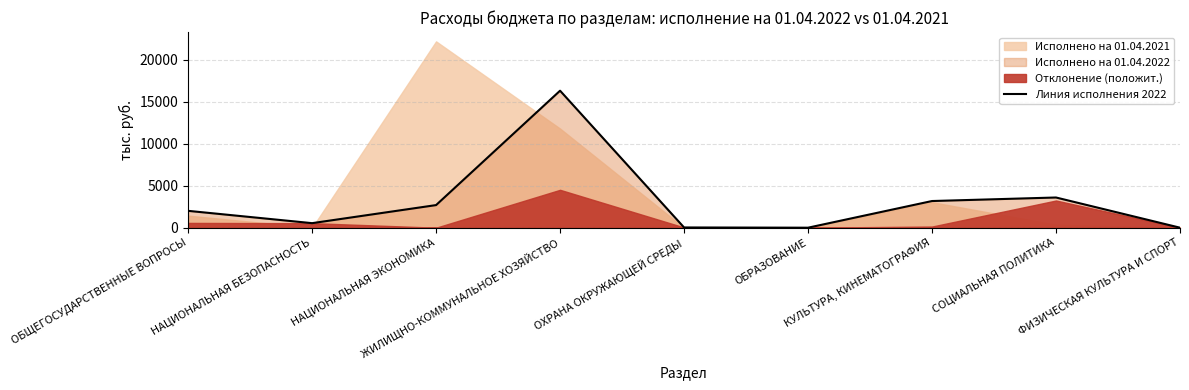

True or false: the data has more than 0 interior local peaks.

True